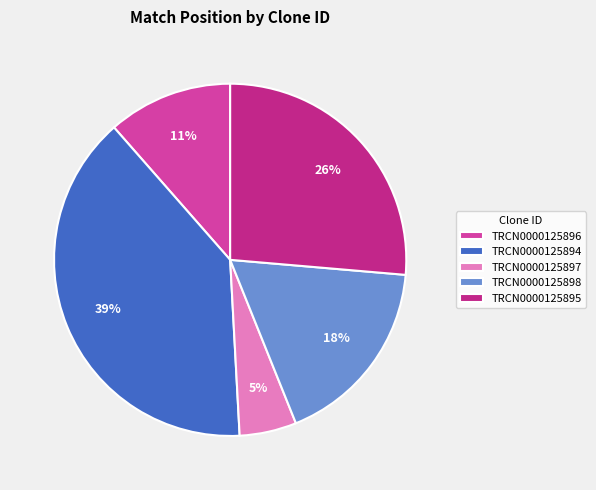

What is the largest slice in the pie chart?

TRCN0000125894